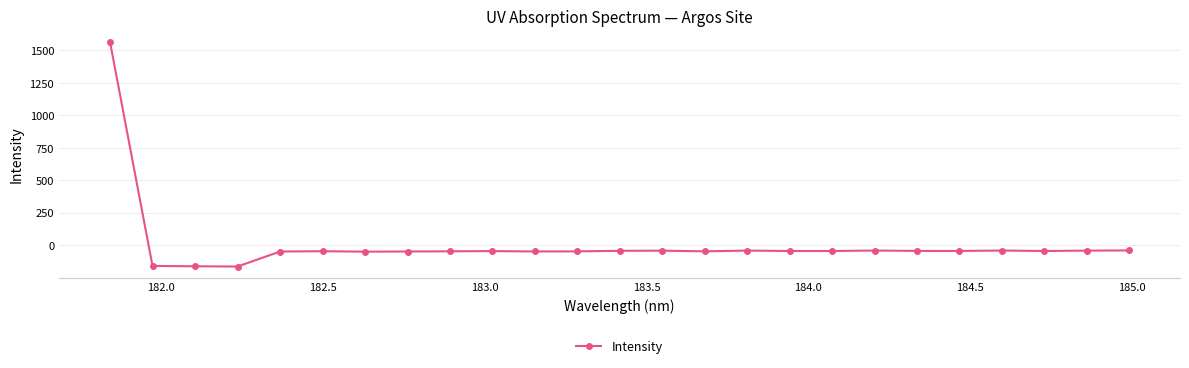

What is the value of the 9th point from the left?

-46.2